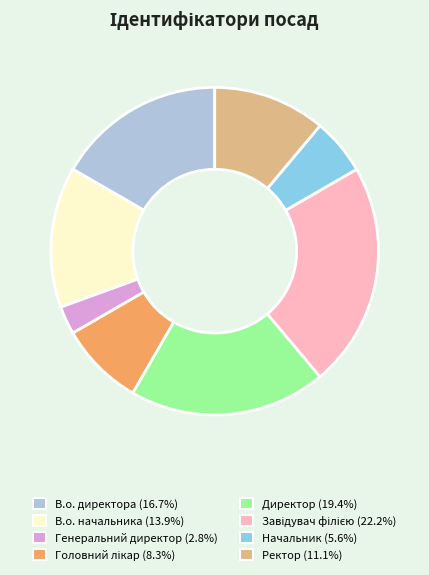

Is there a majority slice in this chart?

No